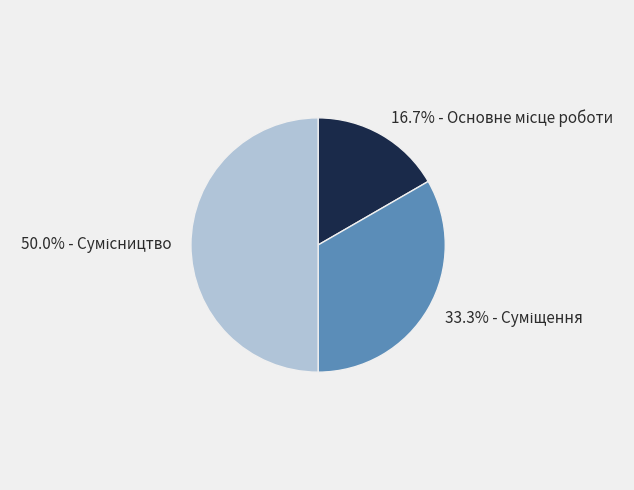

How many slices are in this pie chart?

3